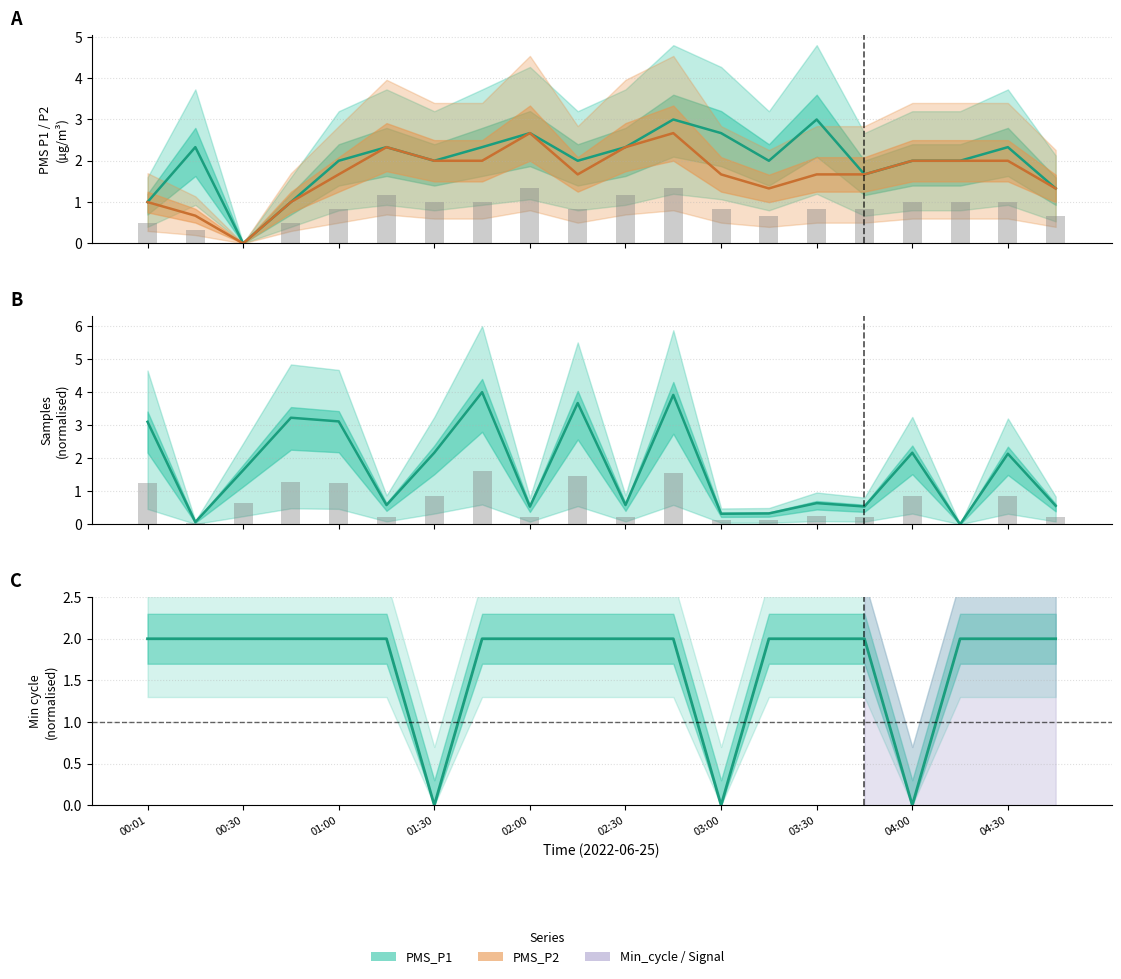

What is the difference between the maximum and minimum values in the PMS_P2 series?

2.7